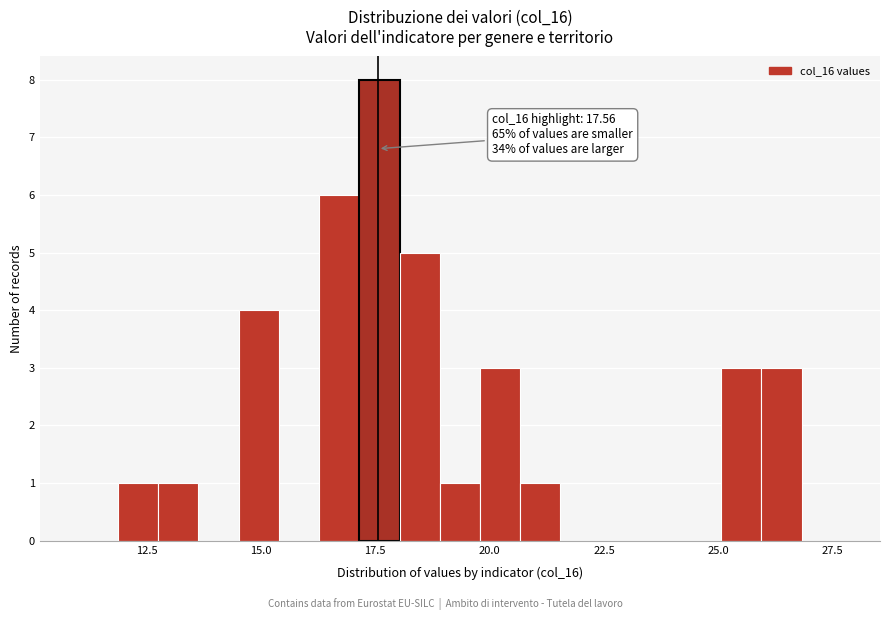

Read against the x-axis, roughly where is the centre of the tallest bar?

17.5